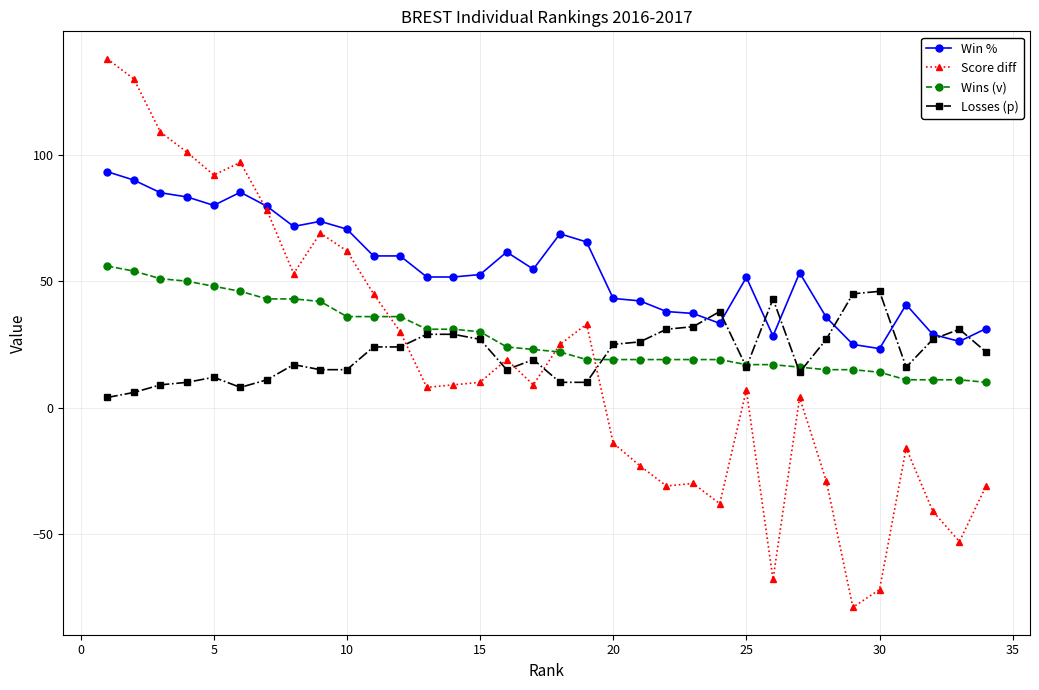

How many times do Wins (v) and Score diff cross each other?

3